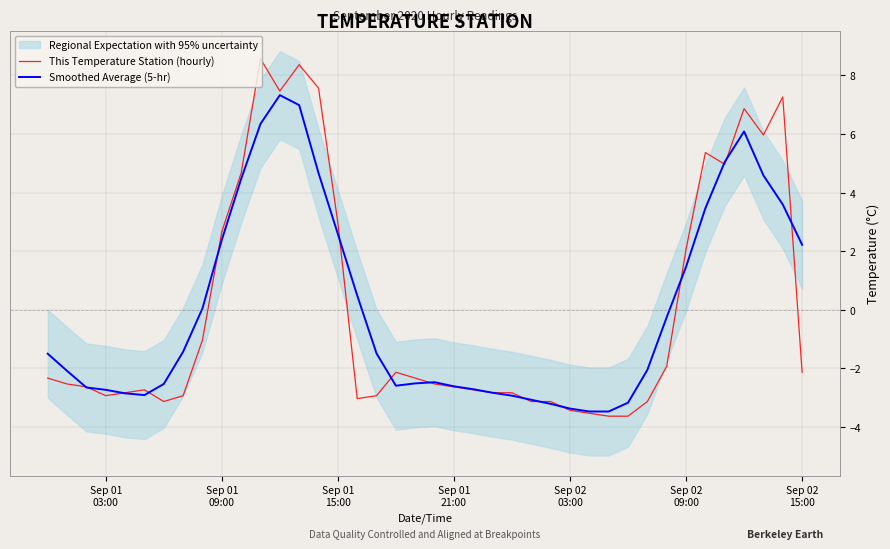

List the series in order of their peak value, highest first.

This Temperature Station (hourly), Smoothed Average (5-hr)